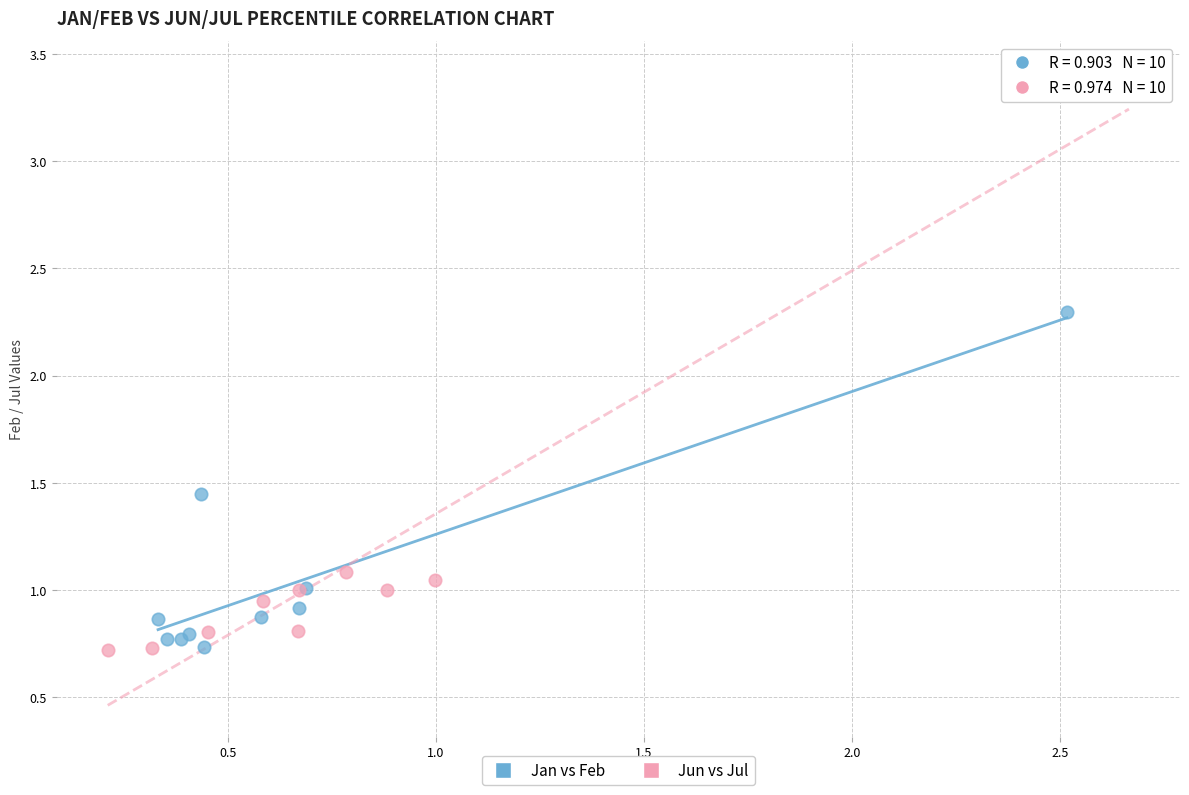

Which series has the largest Y range (max minus min)?

Jun vs Jul